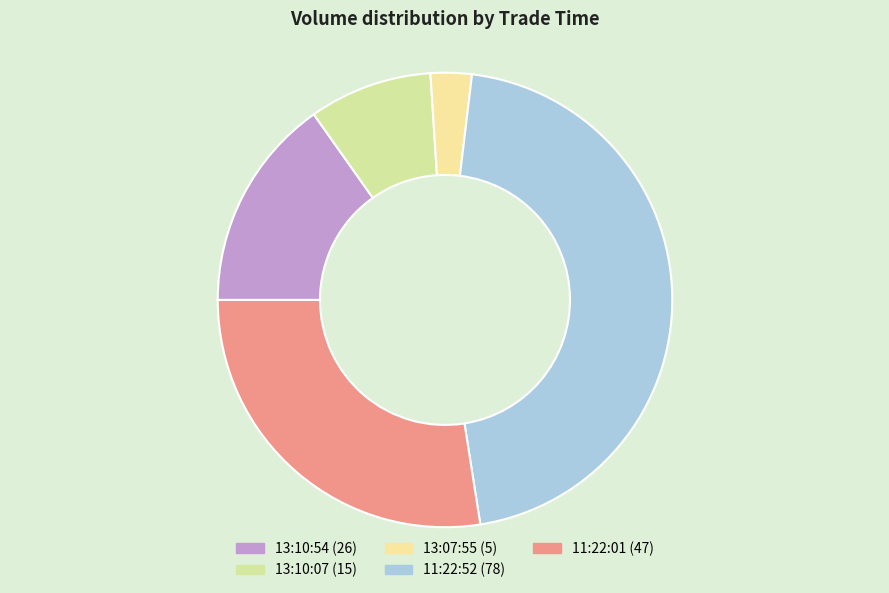

How many segments does this pie chart have?

5